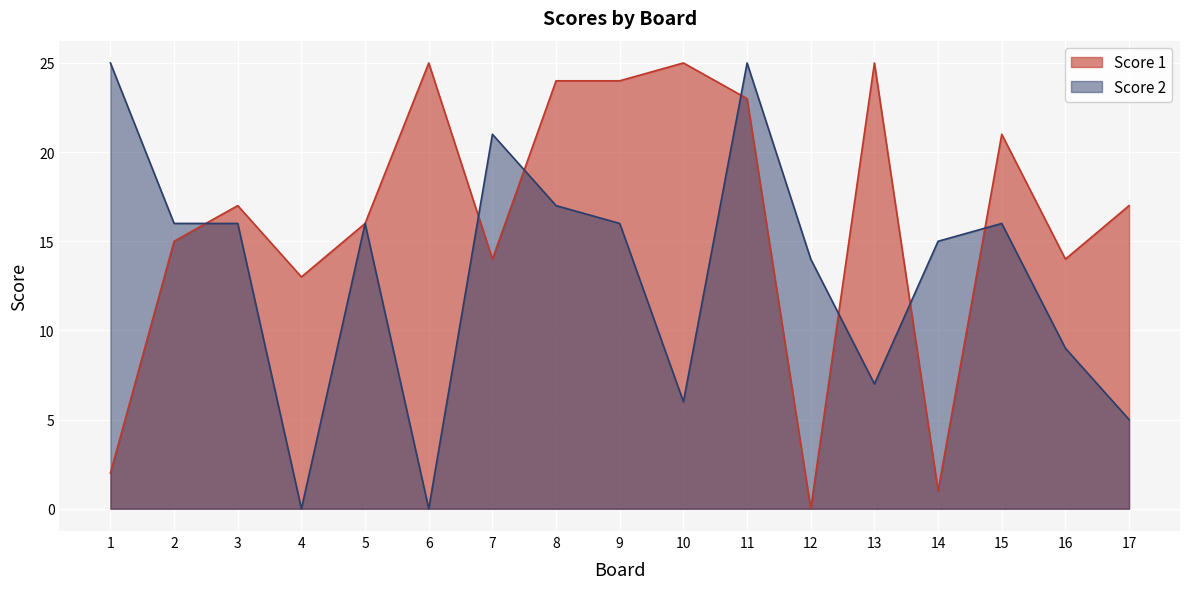

What are all the series names shown in the legend?

Score 1, Score 2